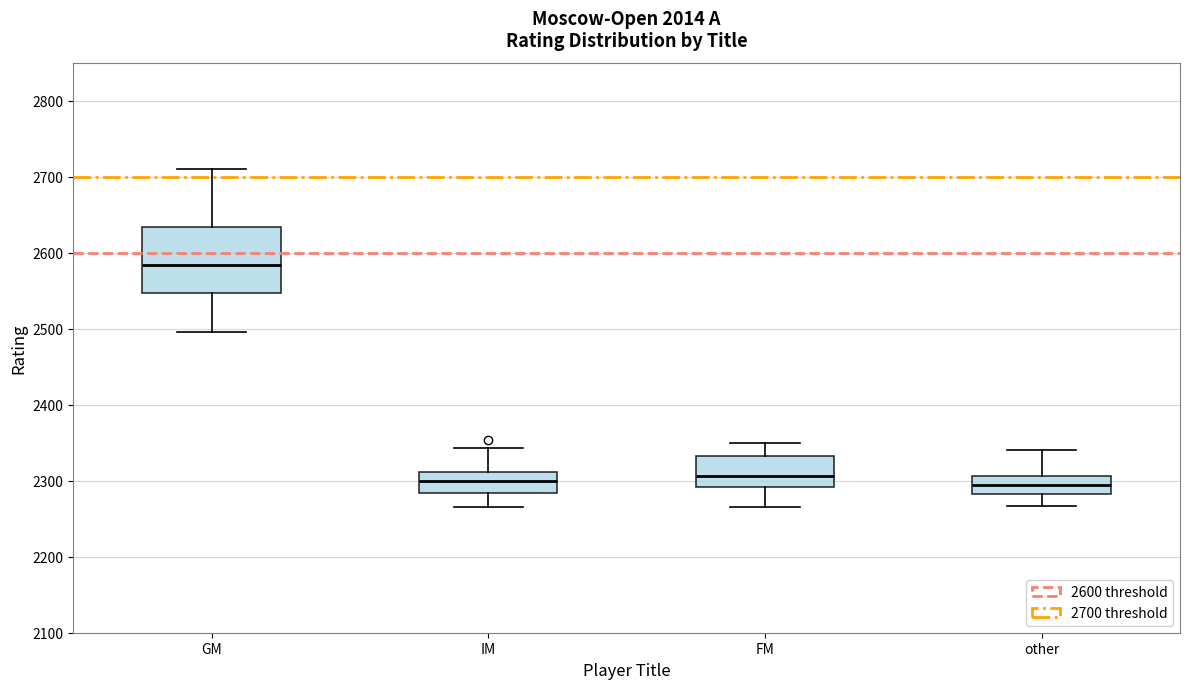

Where is the upper edge of the box for IM on the y-axis? The values are not printed on the chart, so give them approximately, as read against the axis.

2310